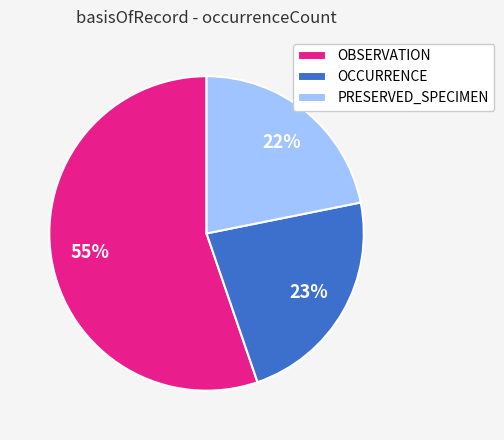

Does any single category account for the majority?

Yes